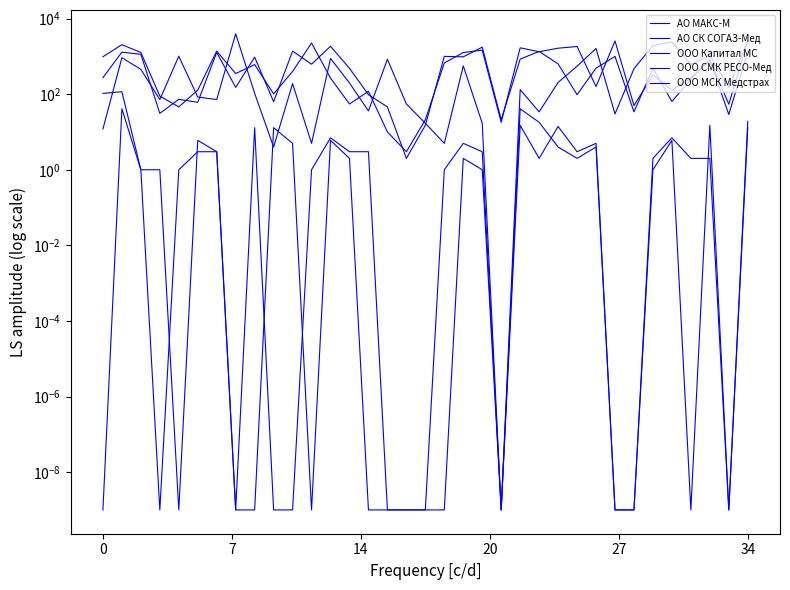

Which series has the widest spread of values?

АО МАКС-М